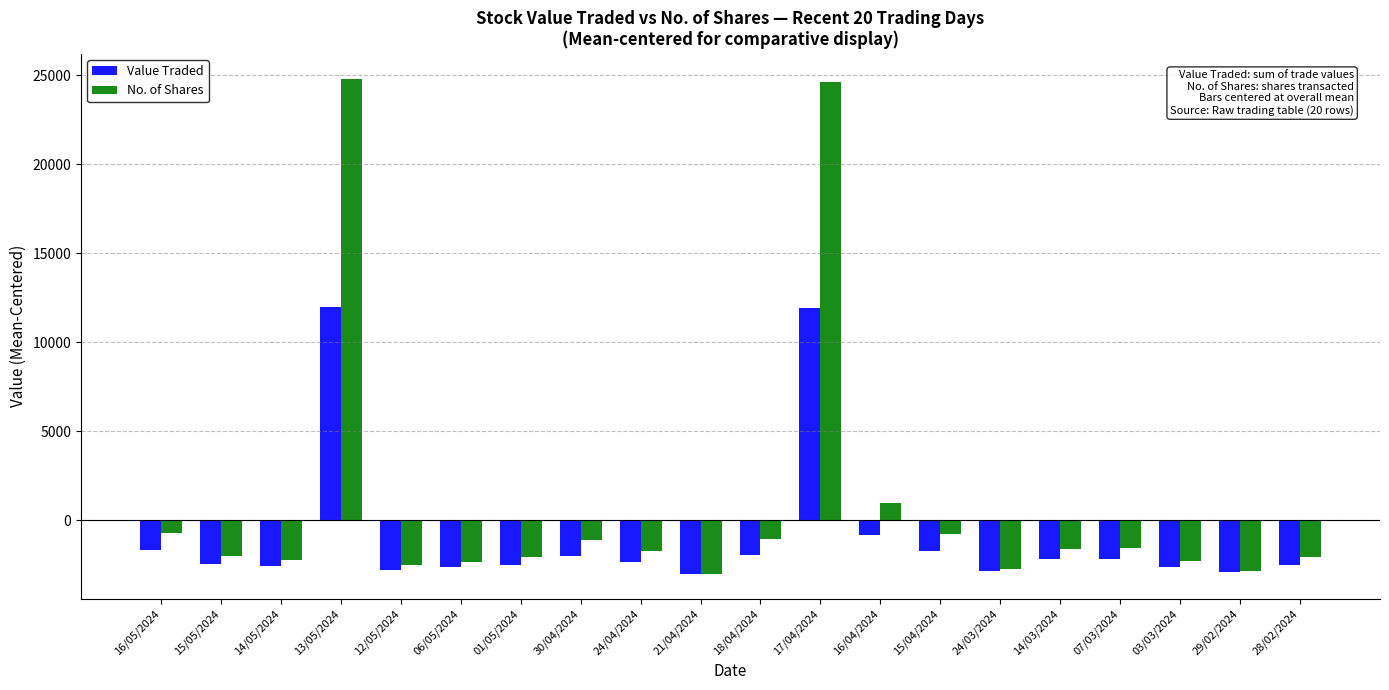

At how many categories does at least one series exceed 12354?

2